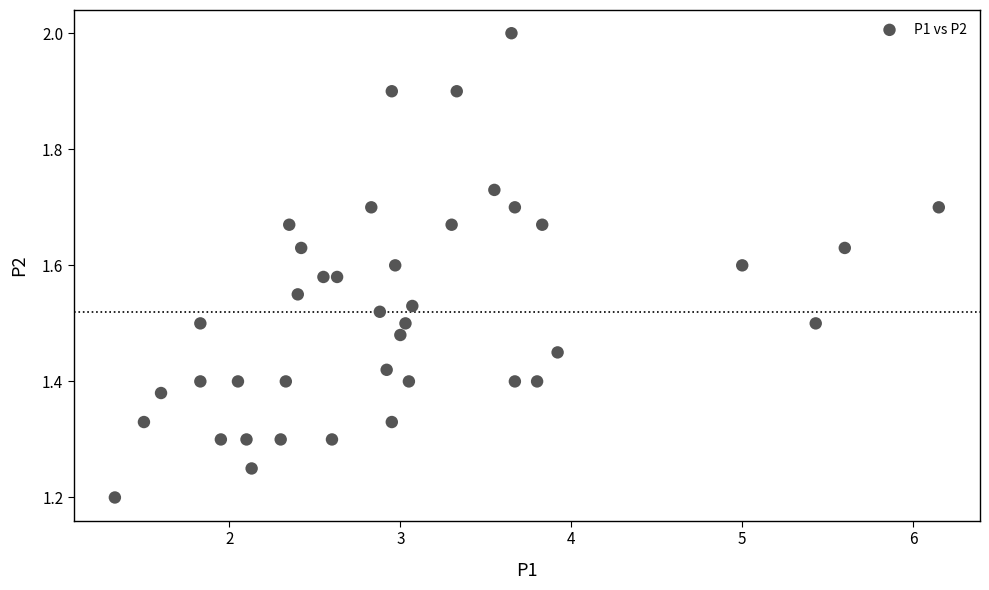

What is the range of Y values (max minus min)?

0.8